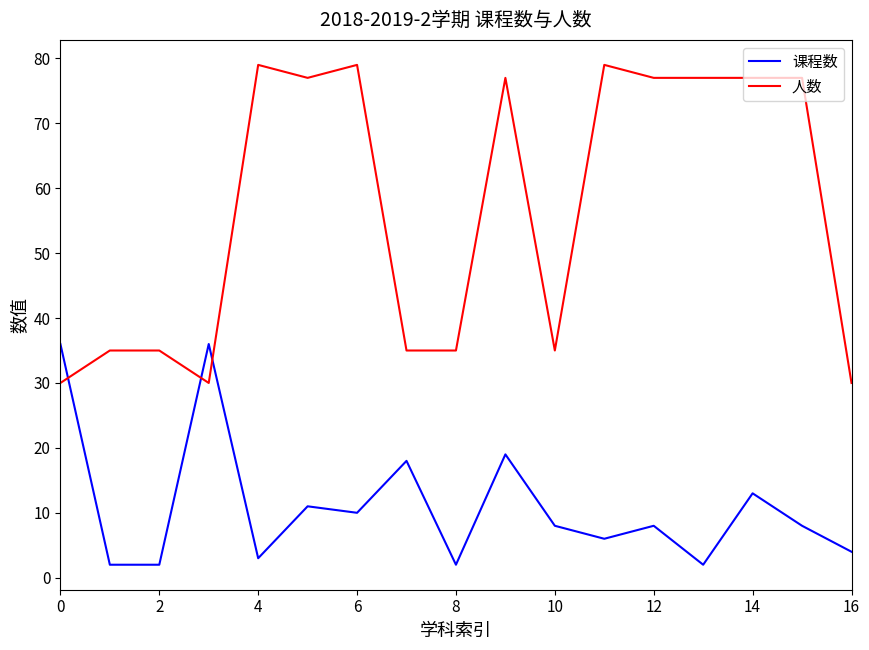

Which series has the largest total across all categories?

人数